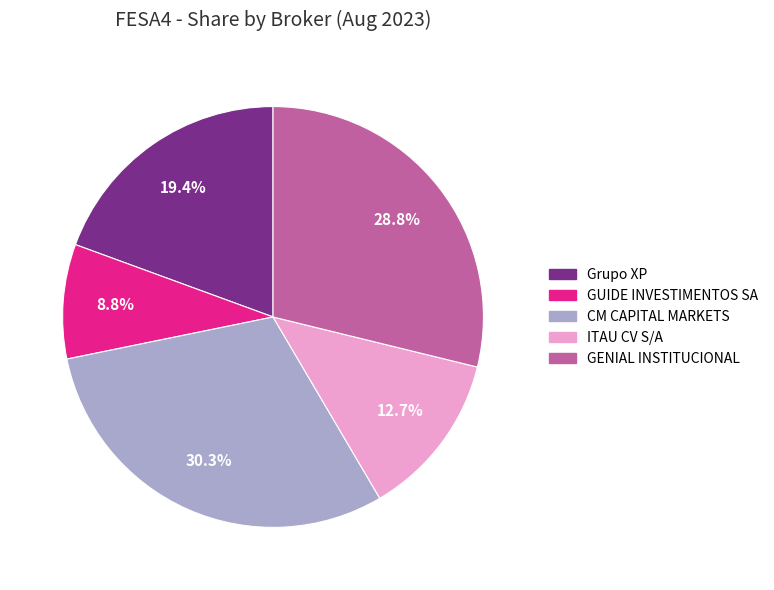

What percentage is the CM CAPITAL MARKETS slice, to the nearest percent?

30%